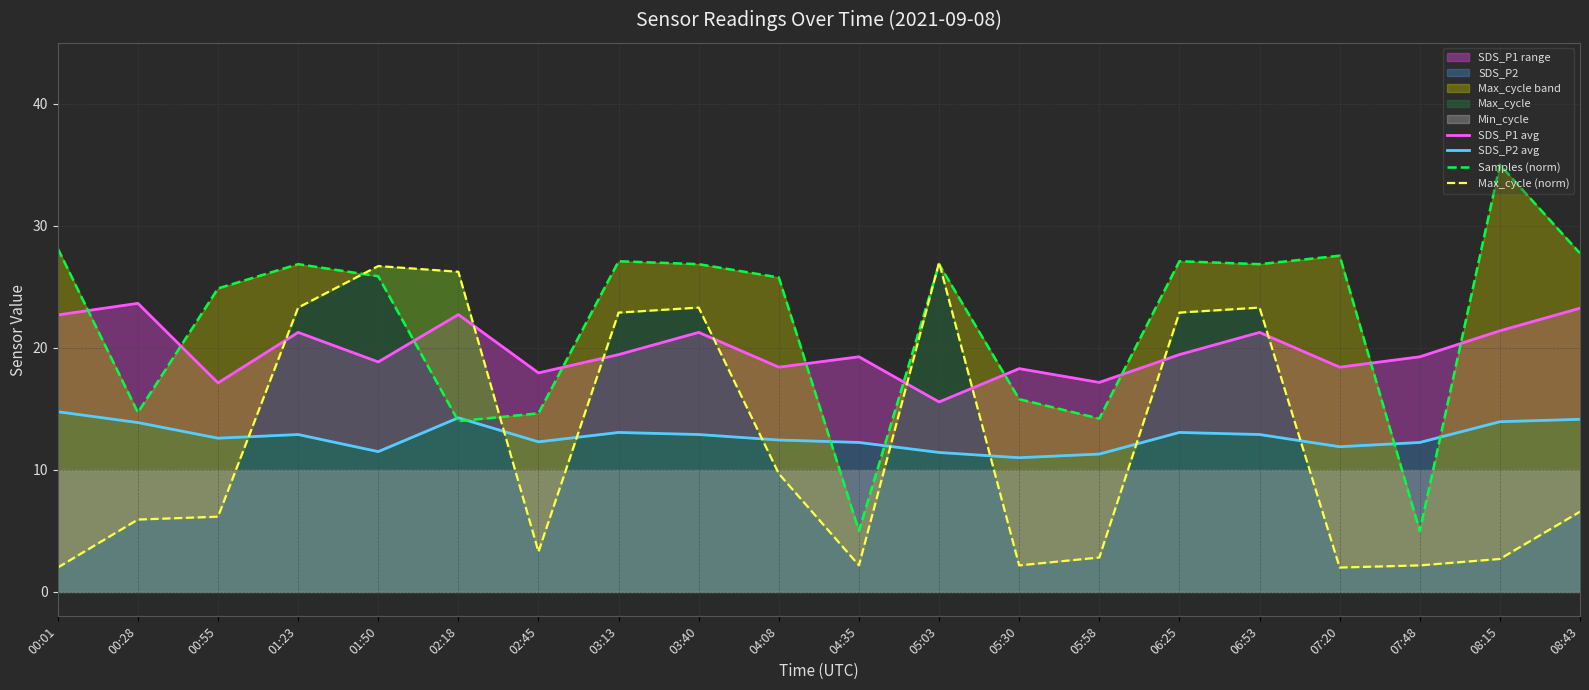

Count the number of categories in the chart.

20